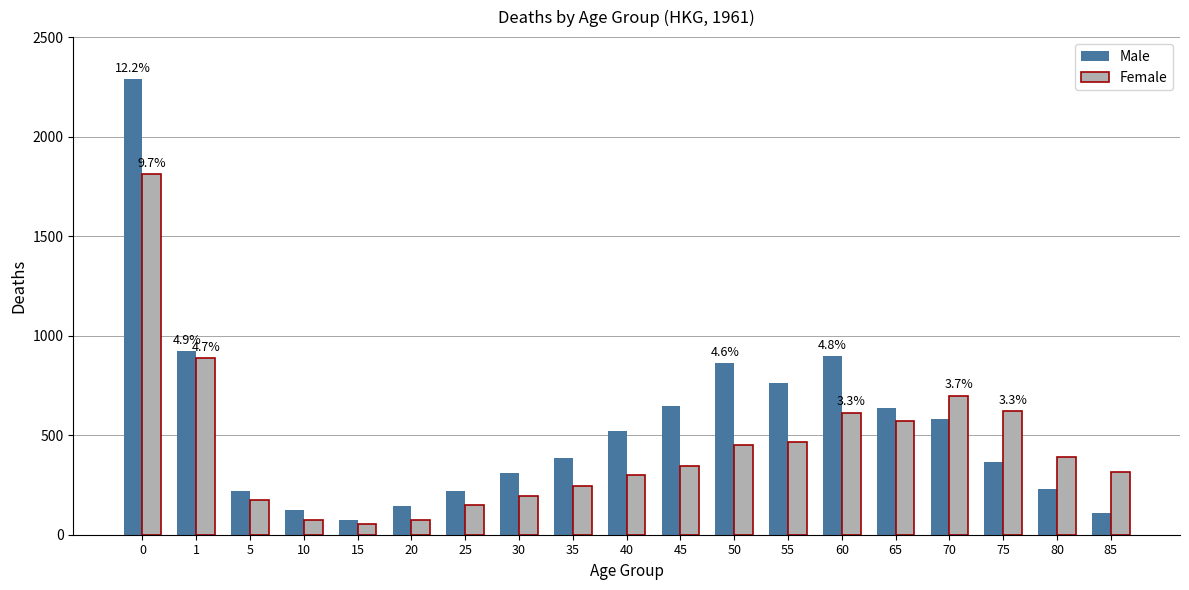

Which series has the largest range (max minus min)?

Male